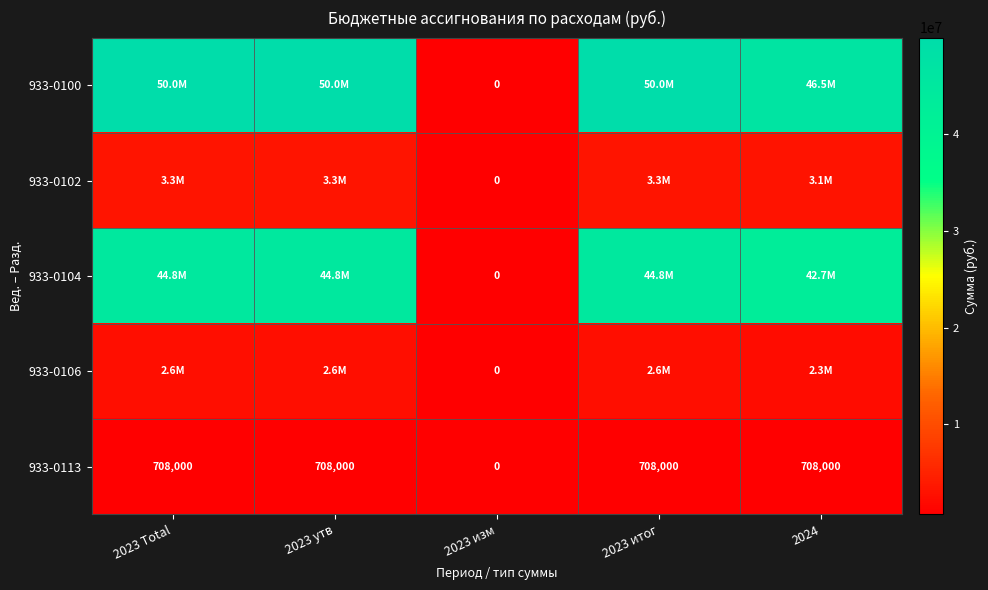

Read the 933-0113 value at 2023 Total.

708000.0